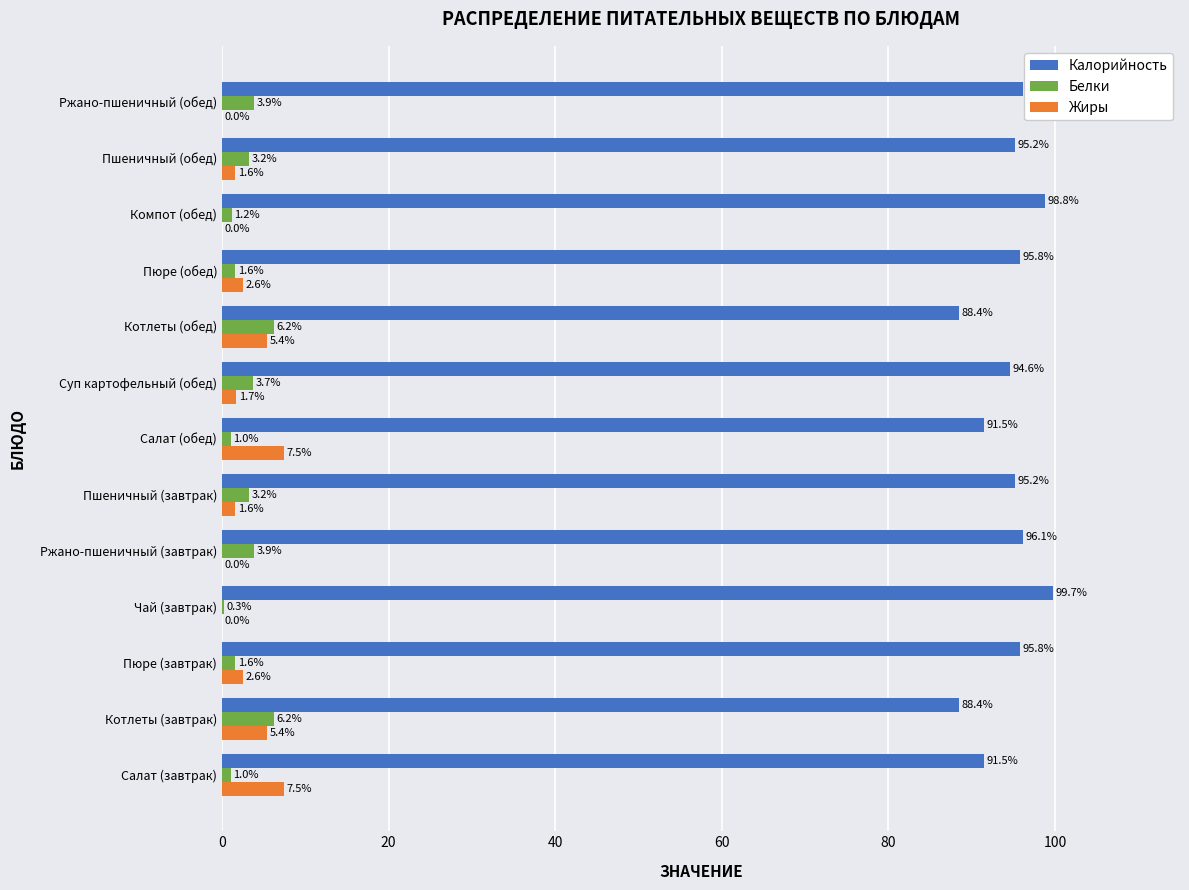

What value does the Жиры series have at Салат (обед)?

7.5